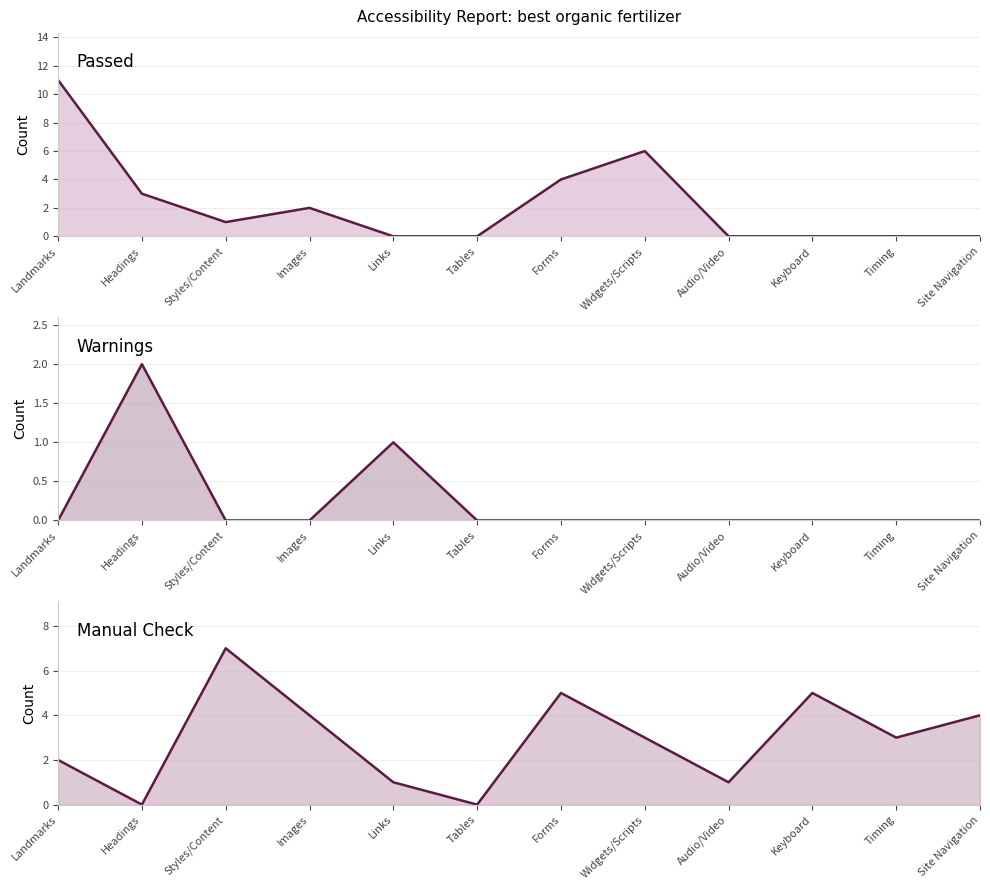

Reading left to right, transcribe all the data shown in this chart.

Passed: 11	3	1	2	0	0	4	6	0	0	0	0
Warnings: 0	2	0	0	1	0	0	0	0	0	0	0
Manual Check: 2	0	7	4	1	0	5	3	1	5	3	4